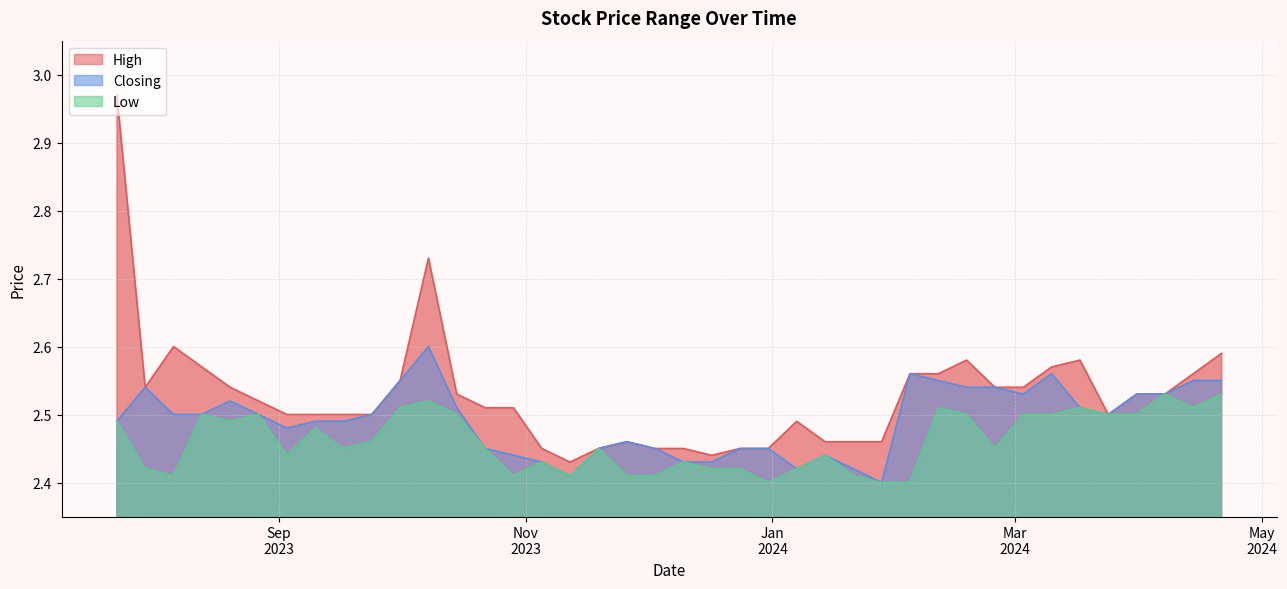

How many lines are shown in the chart?

3